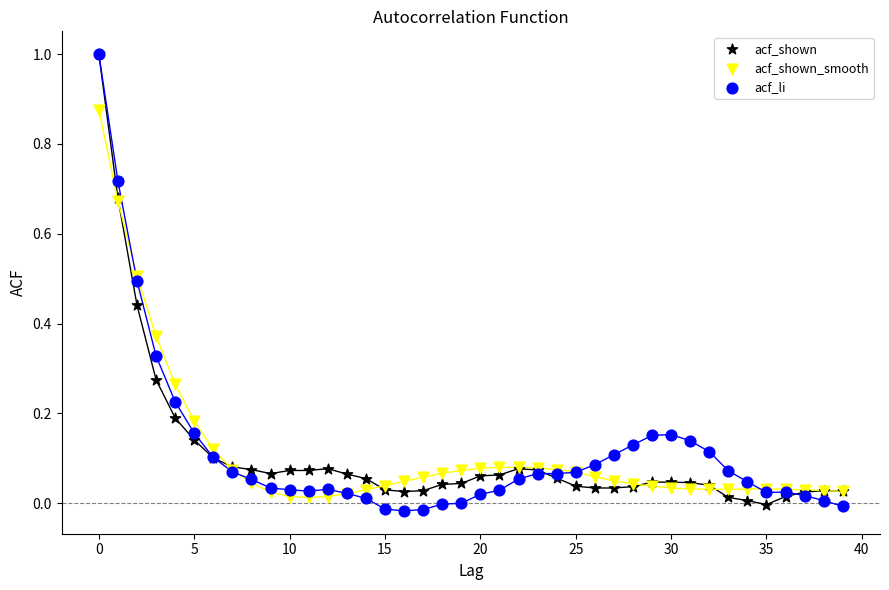

Which series contains the lowest Y value?

acf_li